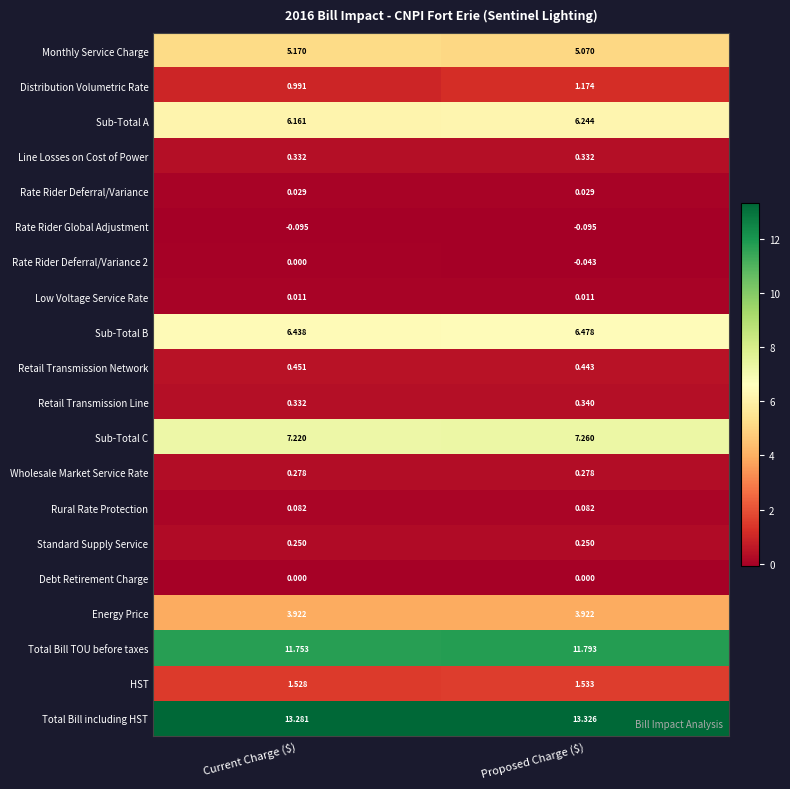

Which label corresponds to the largest value in the chart?

Proposed Charge ($)